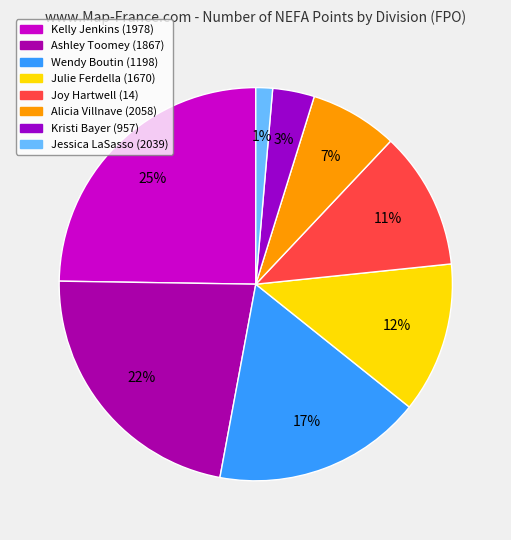

Rank the categories by value from highest to lowest.

Kelly Jenkins (1978), Ashley Toomey (1867), Wendy Boutin (1198), Julie Ferdella (1670), Joy Hartwell (14), Alicia Villnave (2058), Kristi Bayer (957), Jessica LaSasso (2039)